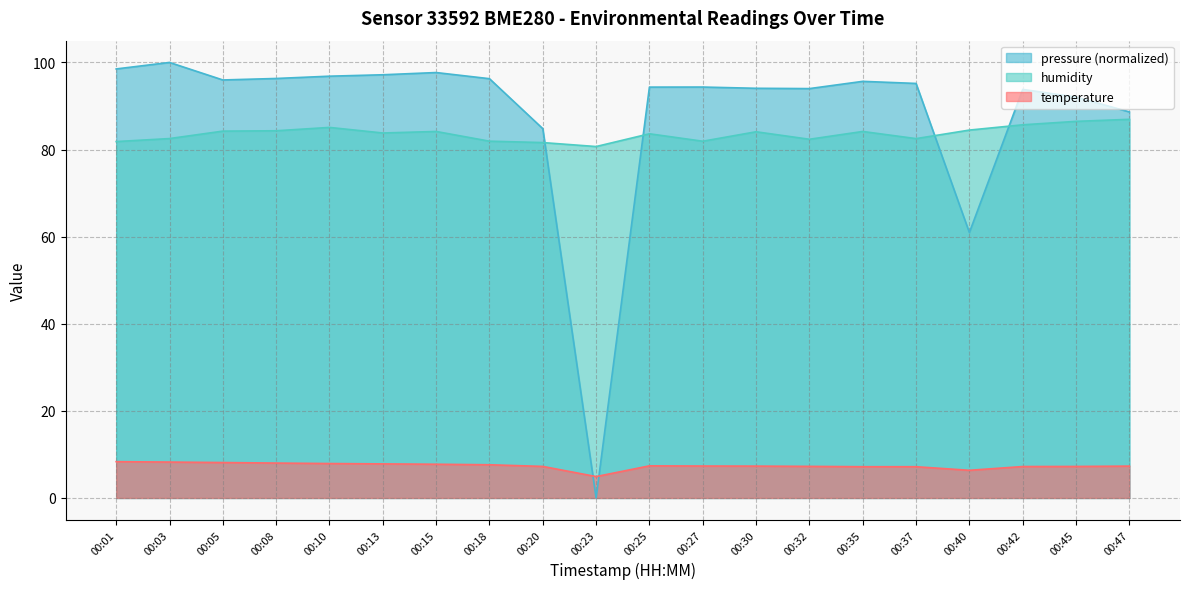

What value does the temperature series have at 00:03?

8.2